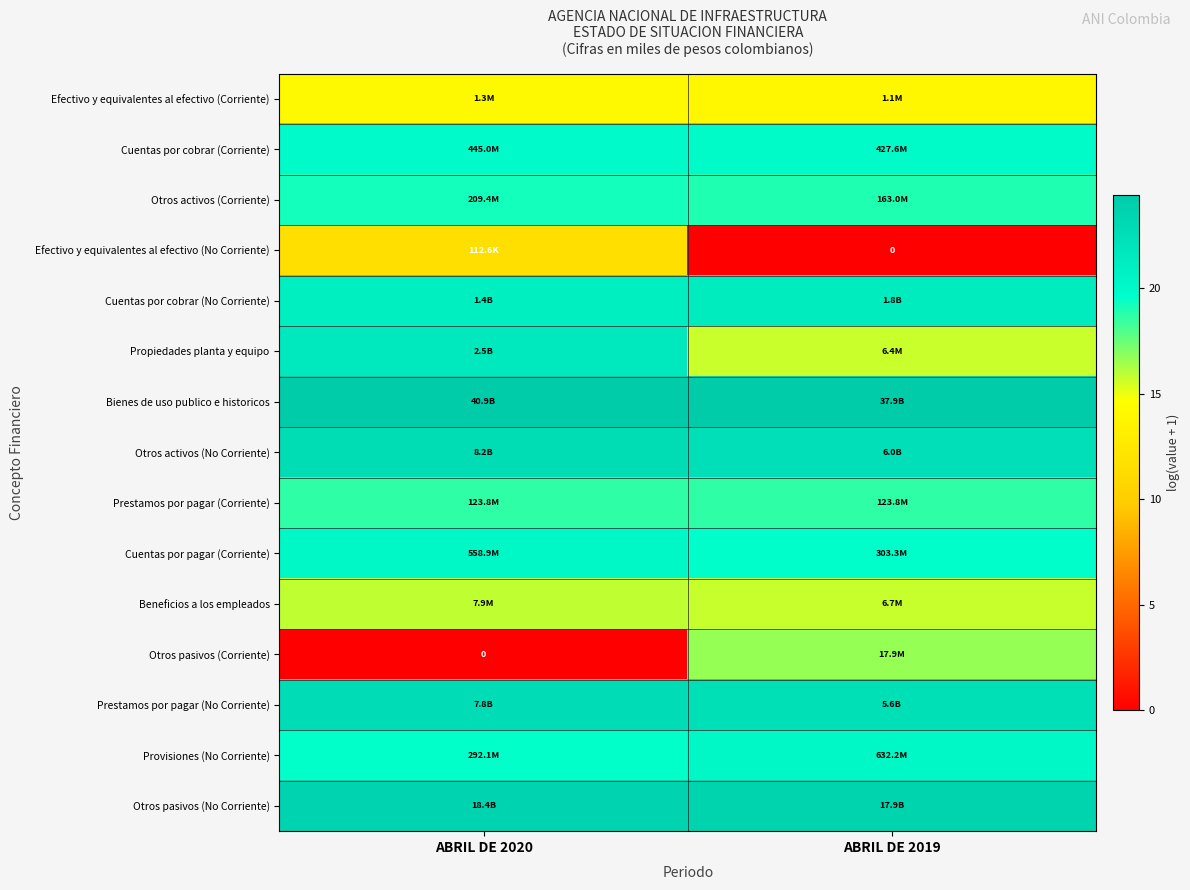

At how many categories does at least one series exceed 22?

2